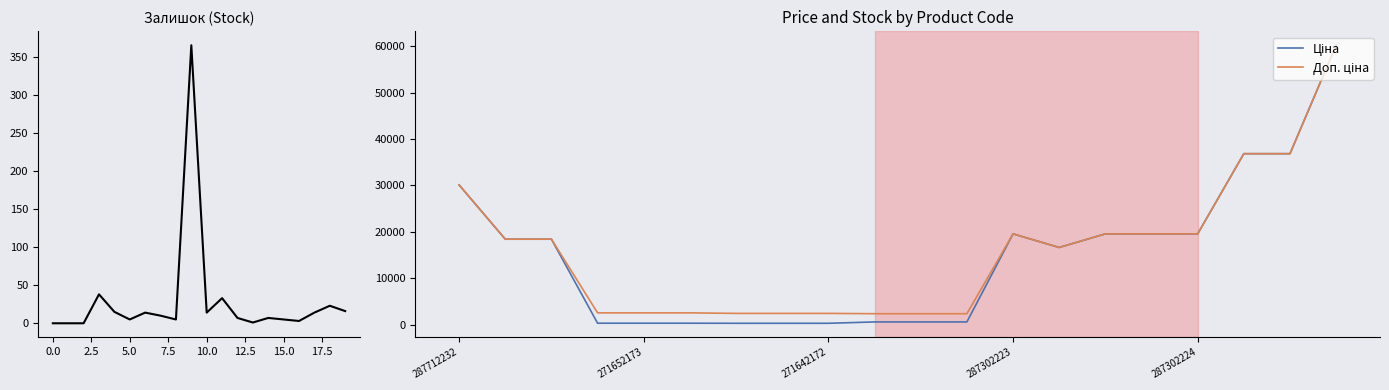

How many data points does each series have?

20